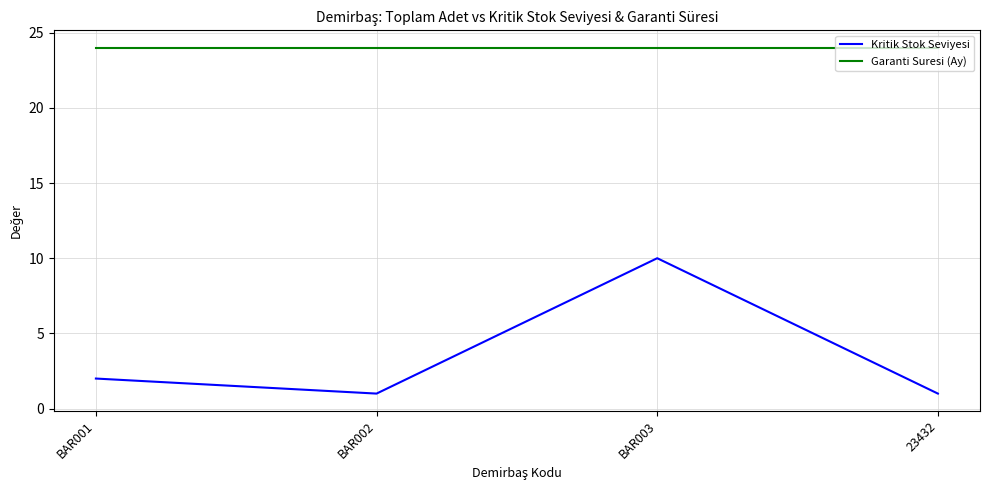

True or false: Garanti Suresi (Ay) and Kritik Stok Seviyesi cross at least once.

False